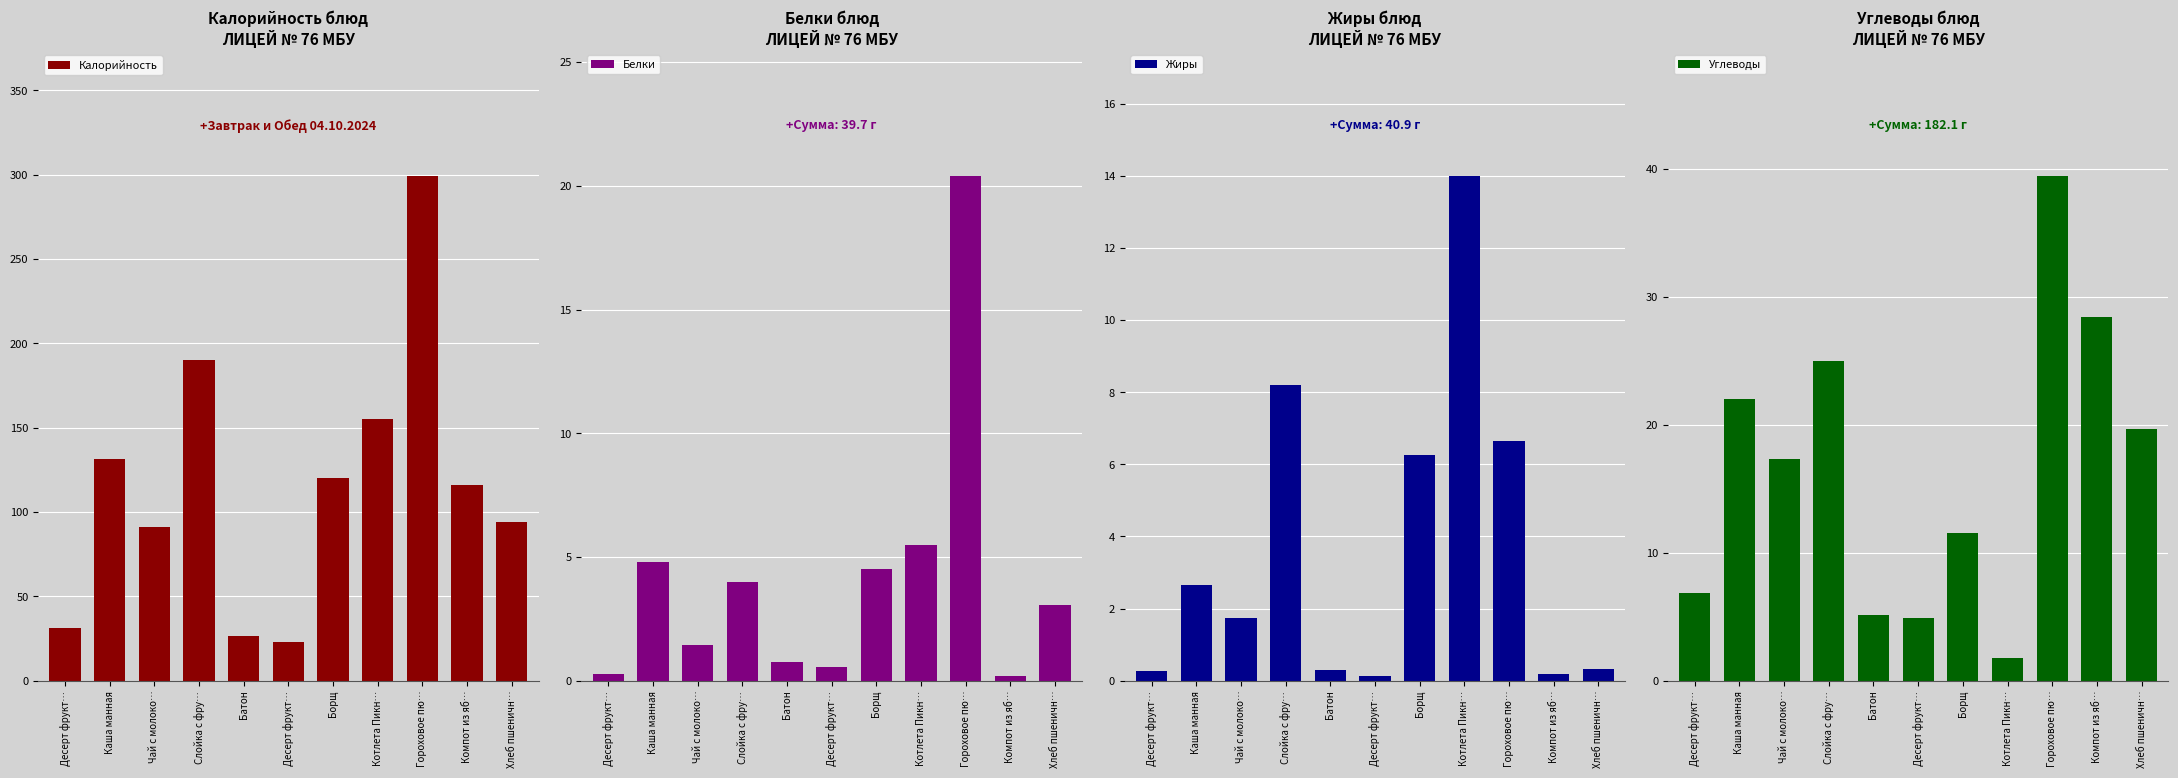

What is the sum of the Белки values at Хлеб пшеничн… and Котлета Пикн…?

8.5